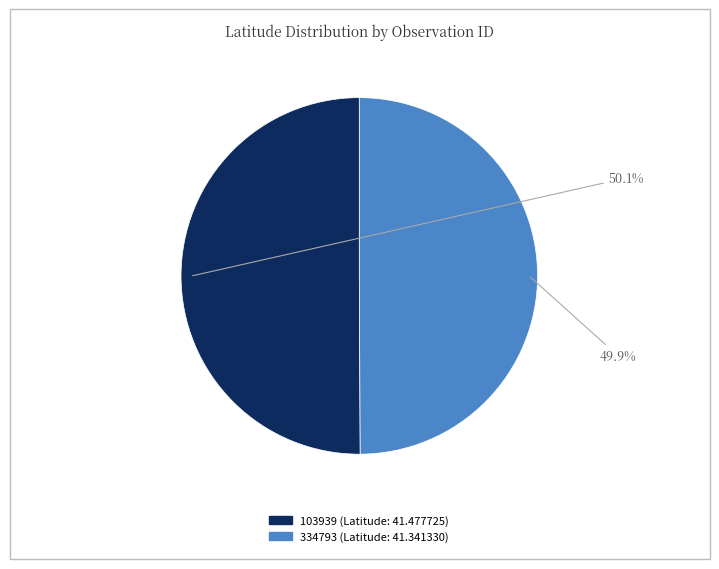

Count the number of slices in the pie.

2